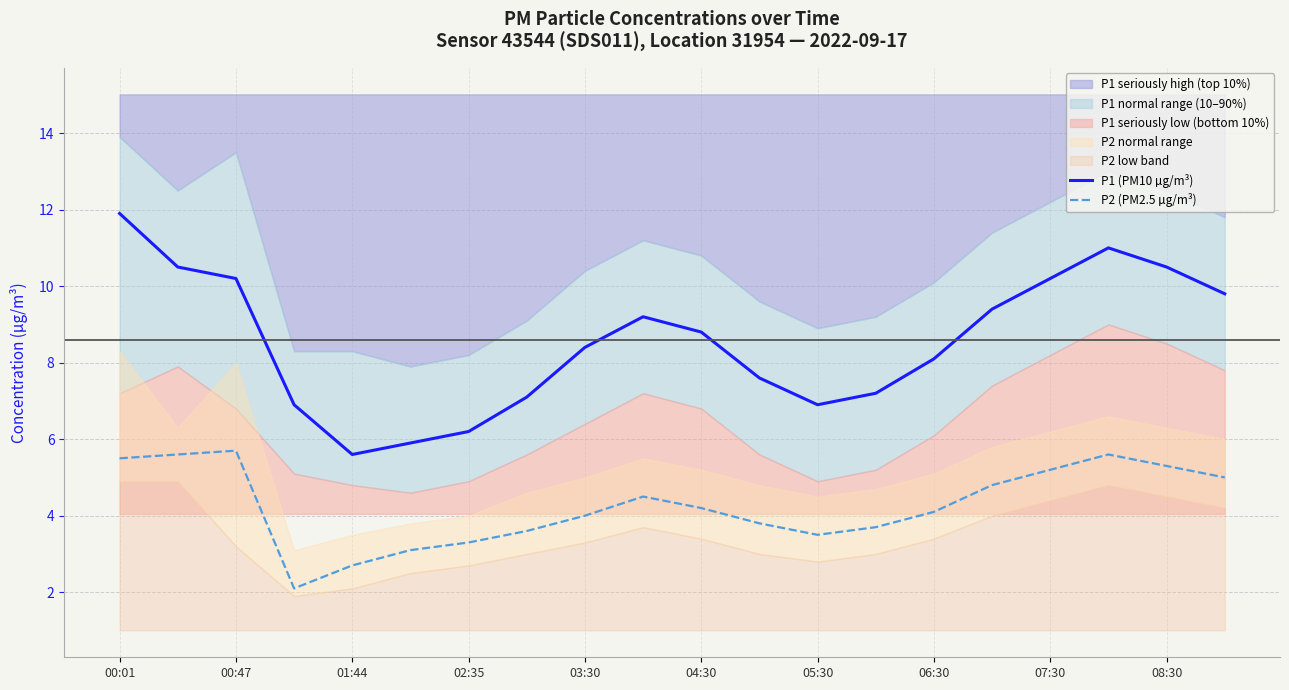

How many values in the P2 (PM2.5 µg/m³) series exceed 4?

11